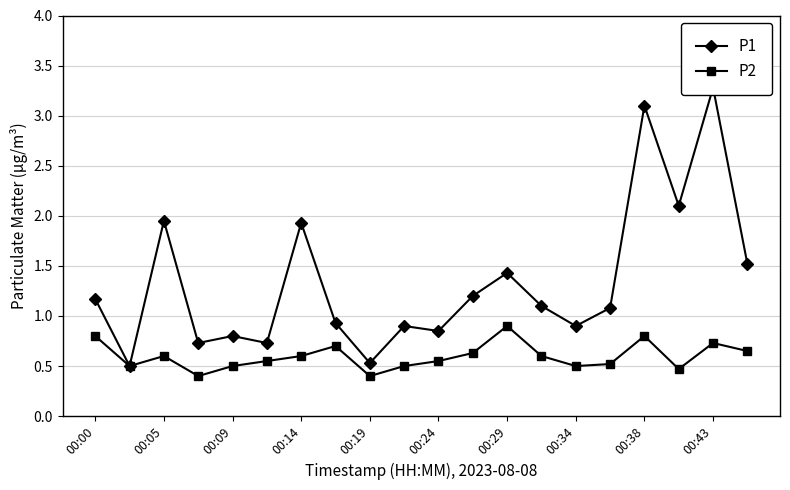

True or false: P1 and P2 cross at least once.

False